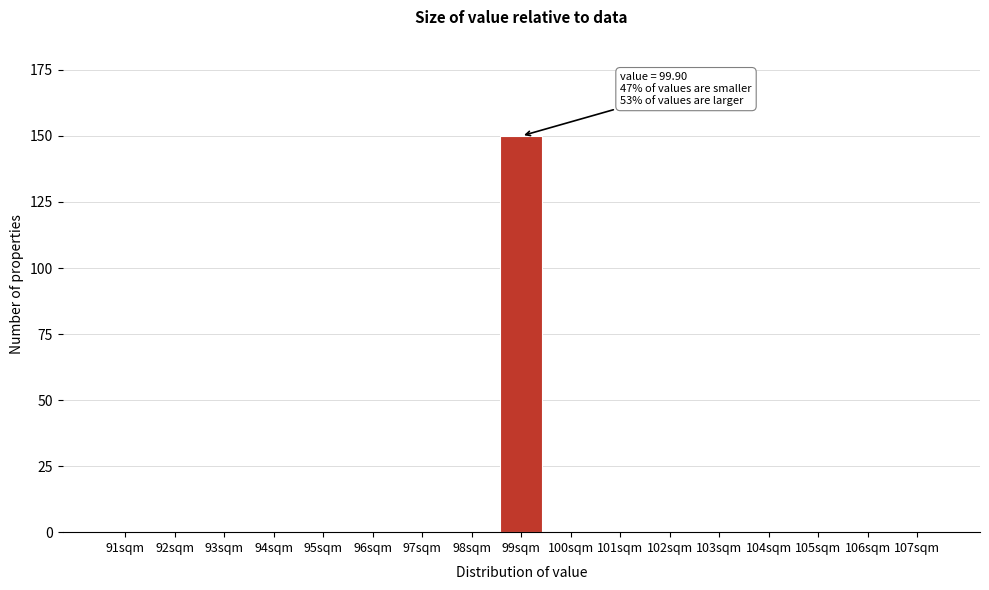

Reading right to left, what are all the values shown in this chart?

107sqm=0	106sqm=0	105sqm=0	104sqm=0	103sqm=0	102sqm=0	101sqm=0	100sqm=0	99sqm=150	98sqm=0	97sqm=0	96sqm=0	95sqm=0	94sqm=0	93sqm=0	92sqm=0	91sqm=0